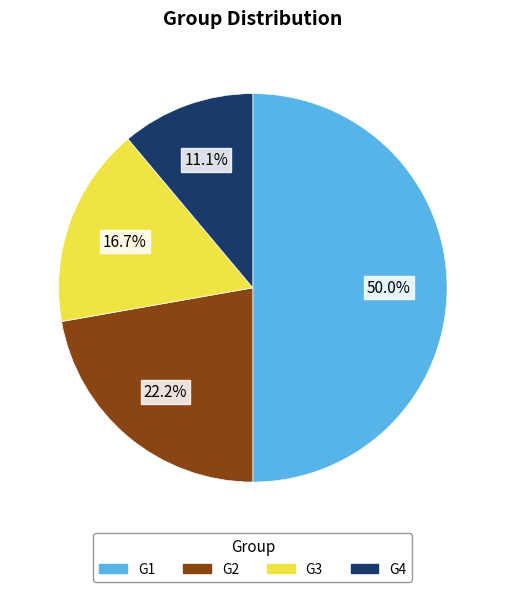

What percentage do G3 and G2 together represent?

38.9%